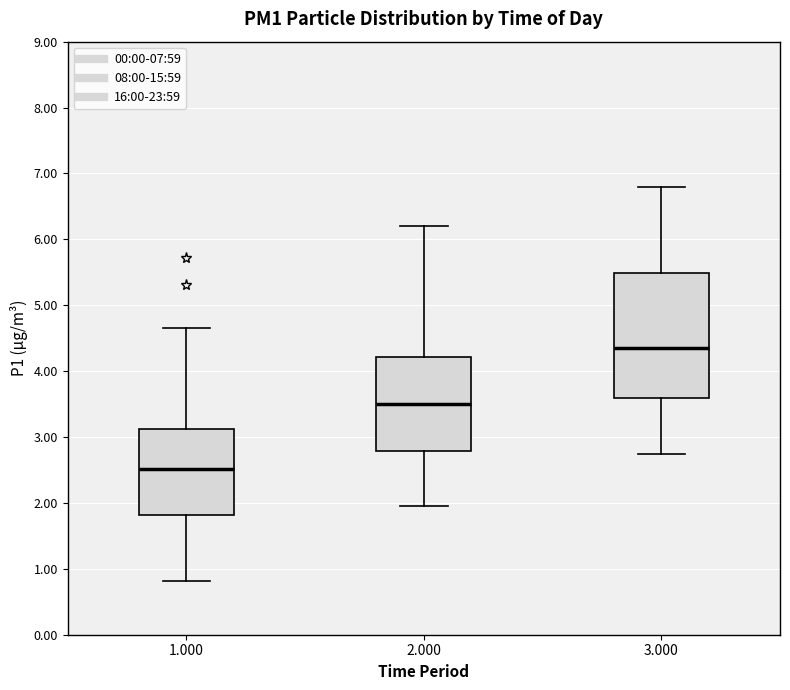

Which box has the lowest median line?

1.000